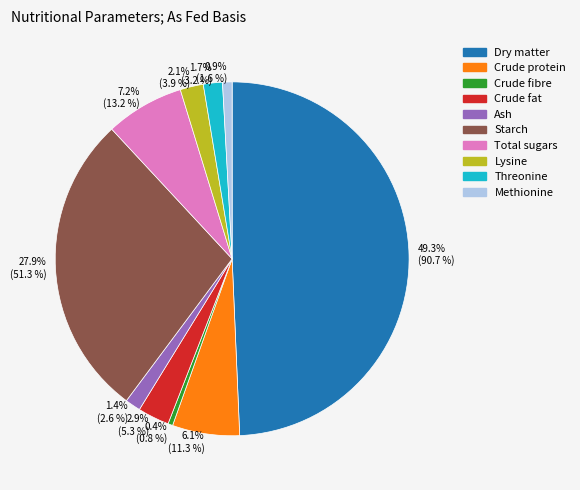

Approximately how many times larger is the value at Total sugars compared to Methionine?

8.2